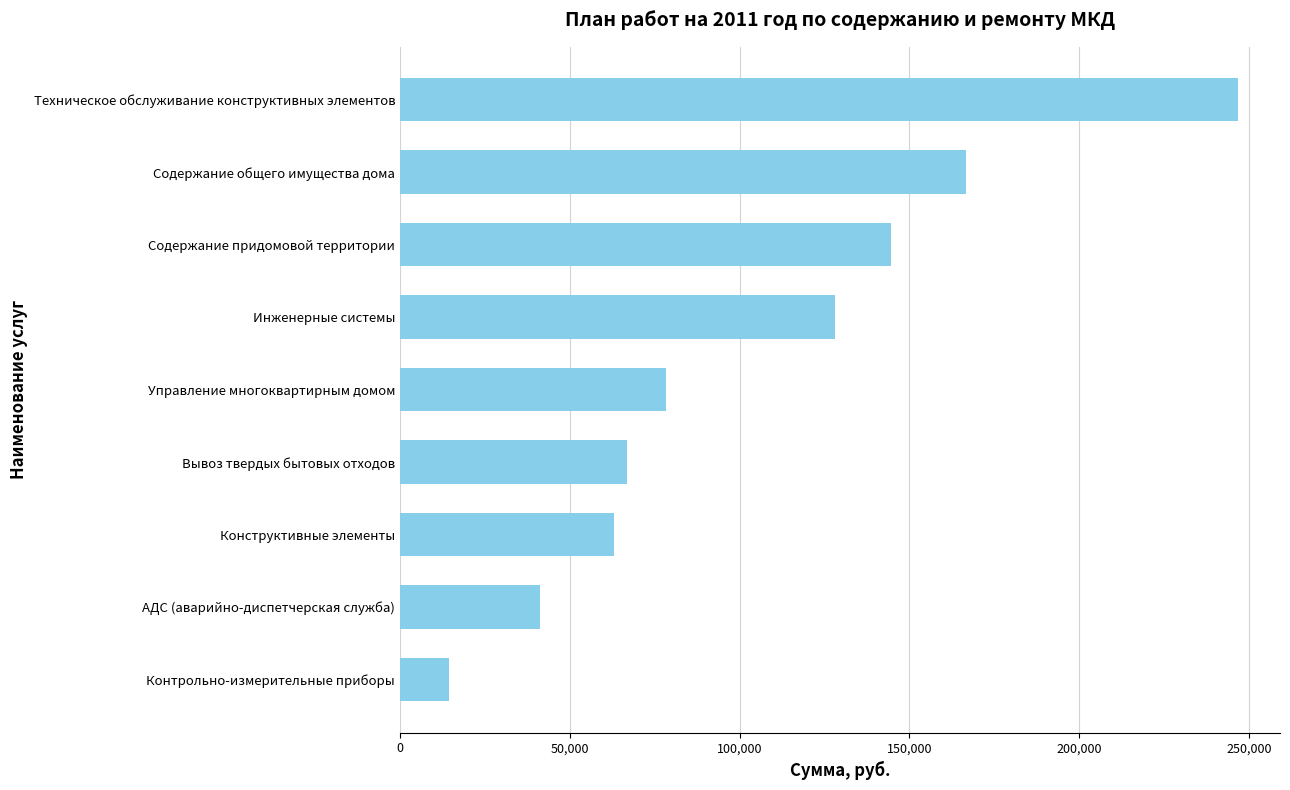

What is the average value?

105546.4